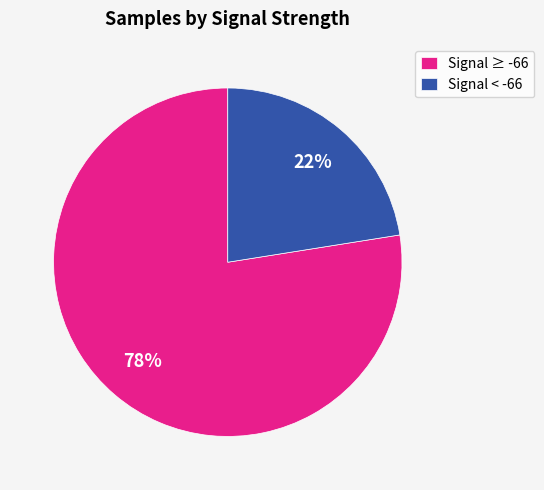

Is the sum of Signal < -66 and Signal ≥ -66 greater than half?

Yes